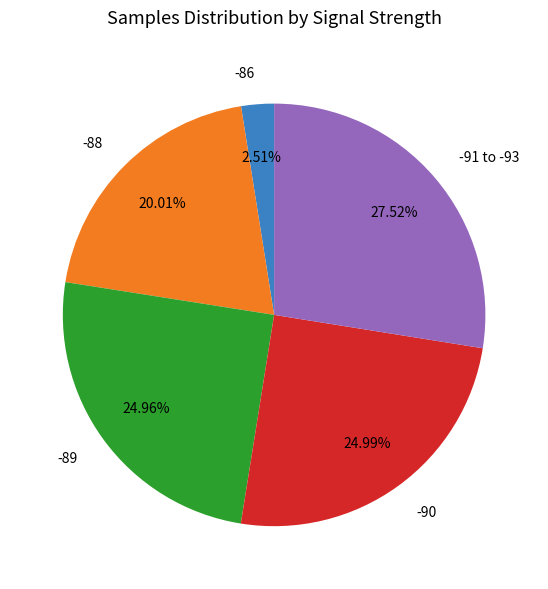

What is the smallest slice in the pie chart?

-86